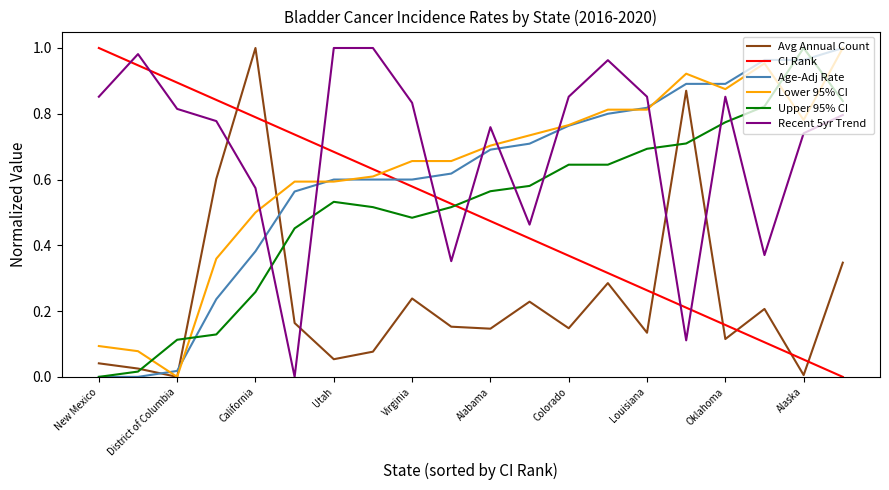

True or false: Age-Adj Rate and Avg Annual Count intersect in this chart.

True